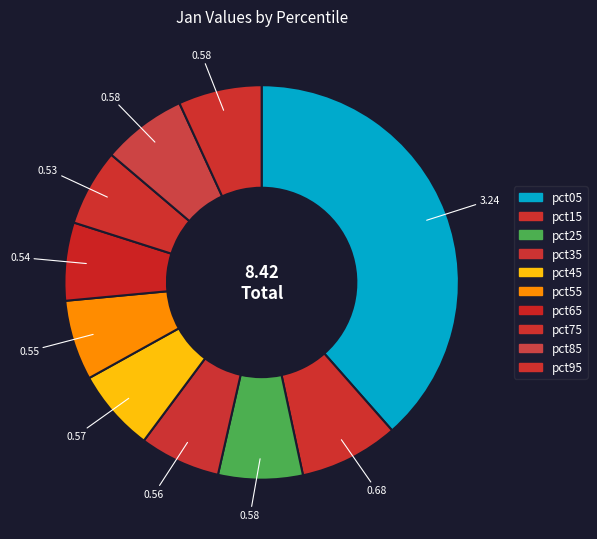

What percentage is NOT represented by pct35?

93.4%